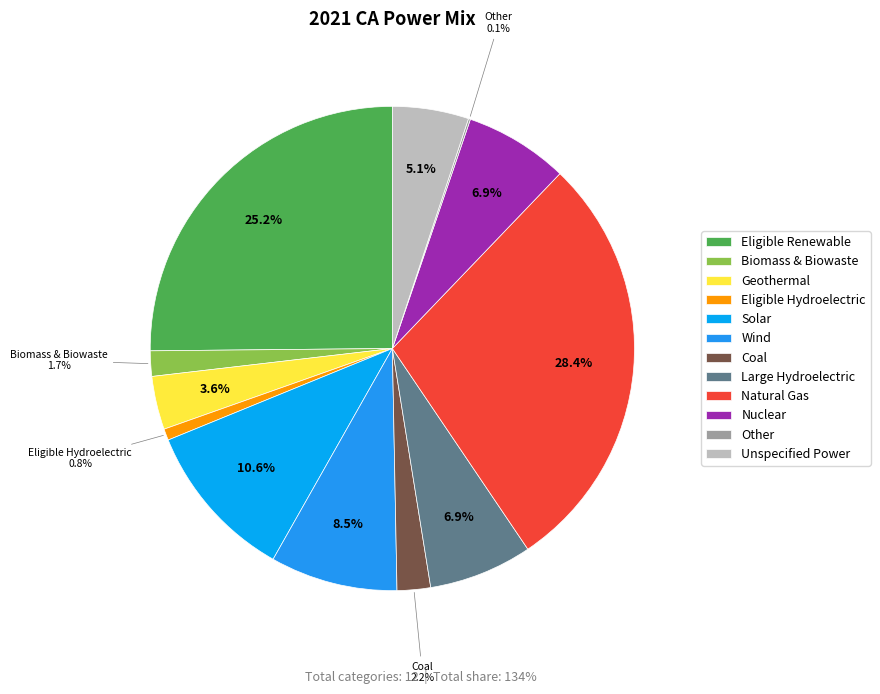

What percentage is the Eligible Renewable slice, to the nearest percent?

25%